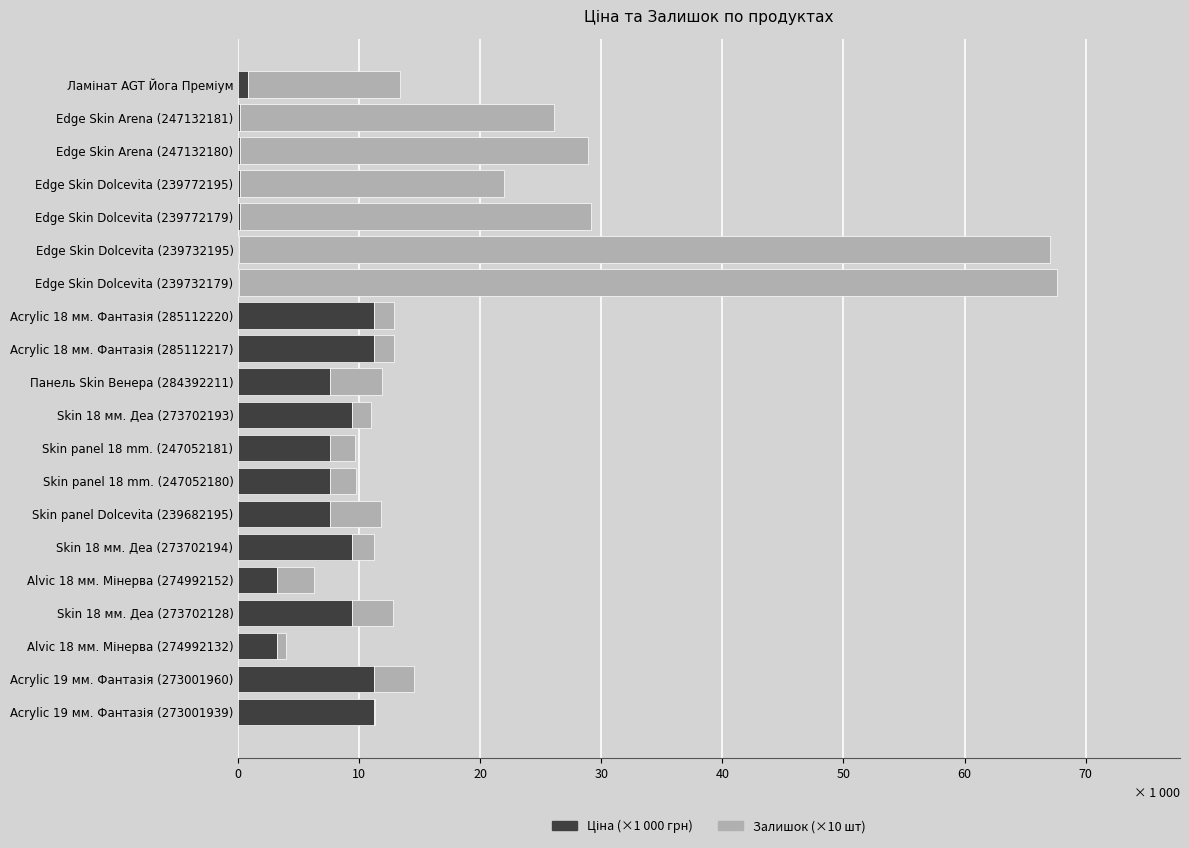

Count the number of categories in the chart.

20